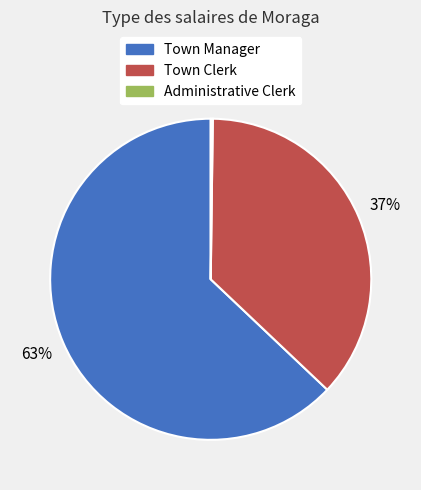

Does any single category account for the majority?

Yes